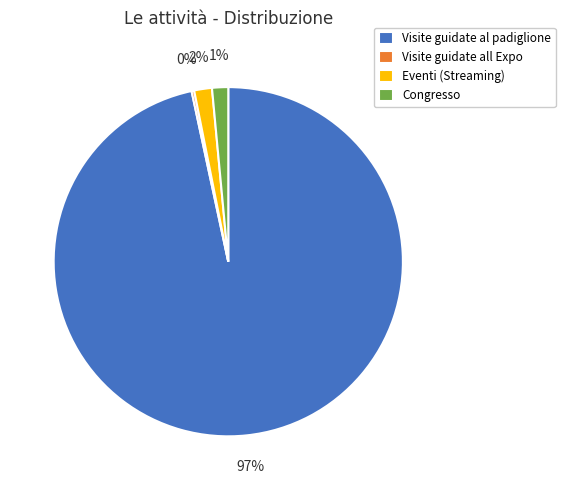

To the nearest percent, what percentage of the pie is Visite guidate al padiglione?

97%